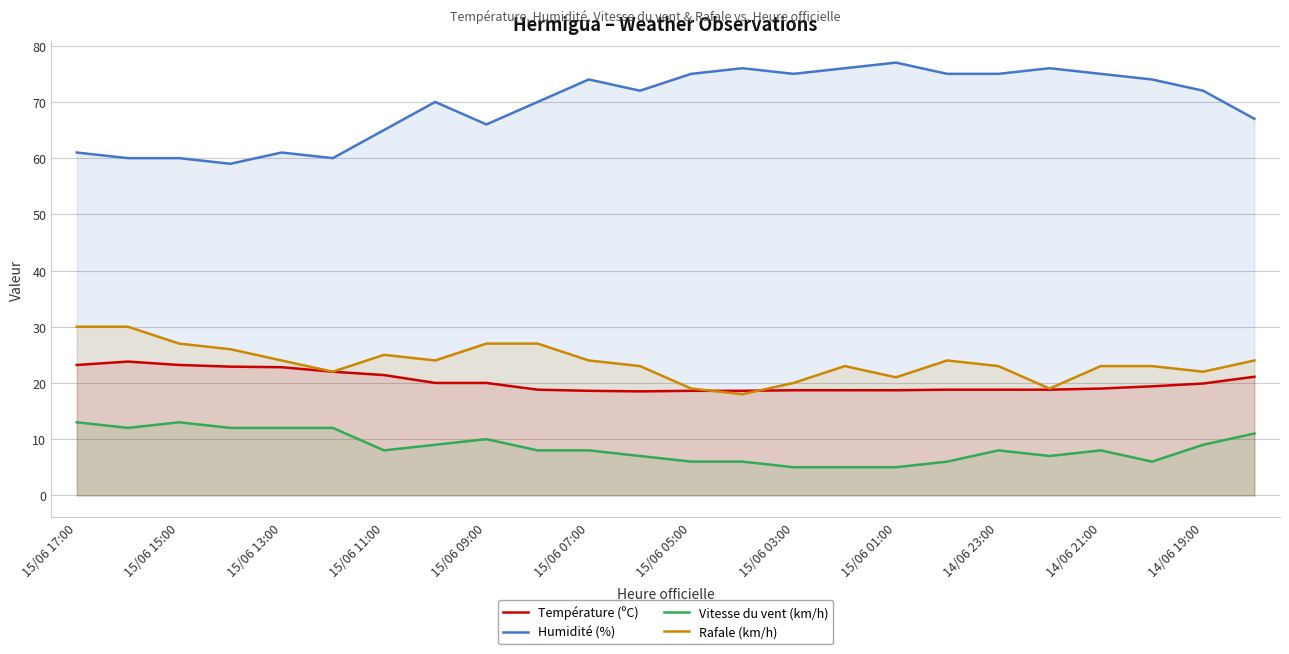

At how many categories does at least one series exceed 52?

24